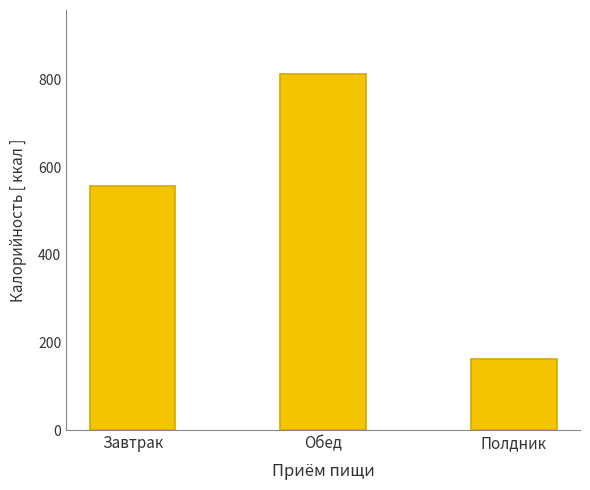

Reading right to left, transcribe all the data shown in this chart.

Полдник=161.0	Обед=812.2	Завтрак=557.2